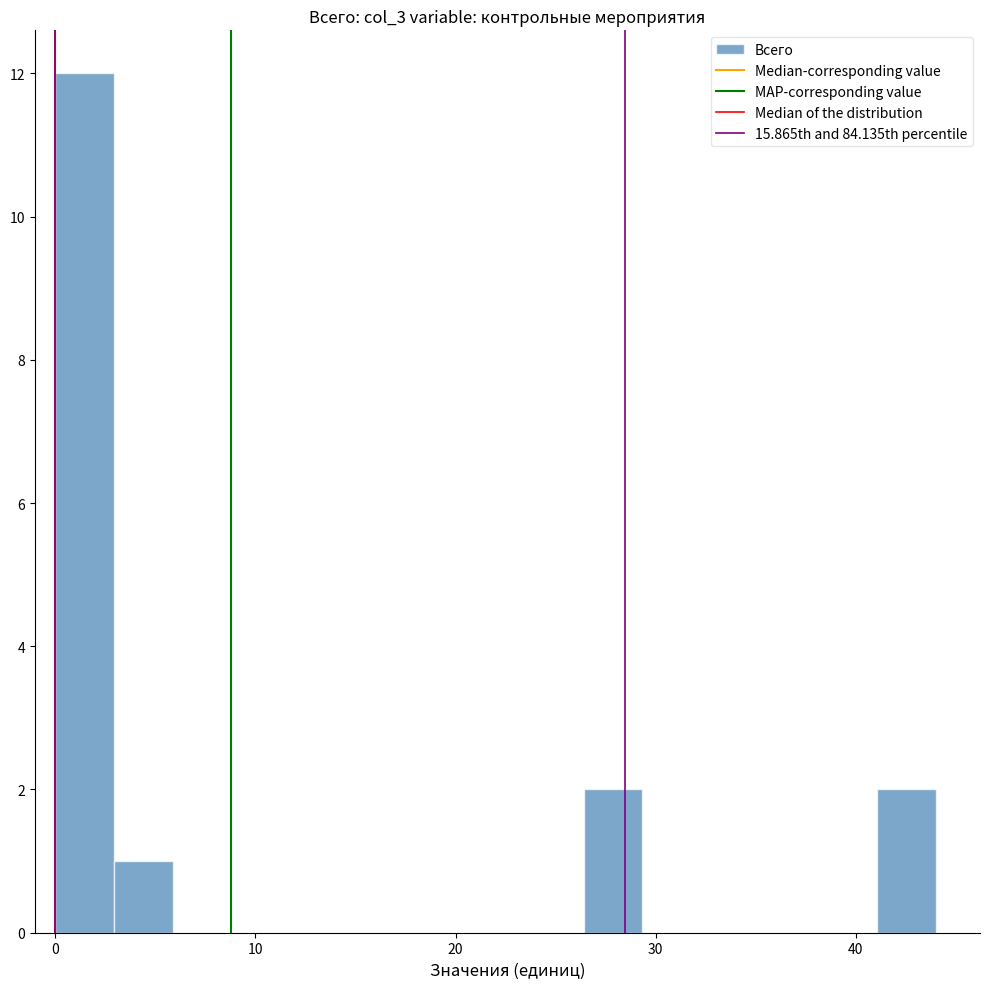

Read against the x-axis, roughly where is the centre of the tallest bar?

1